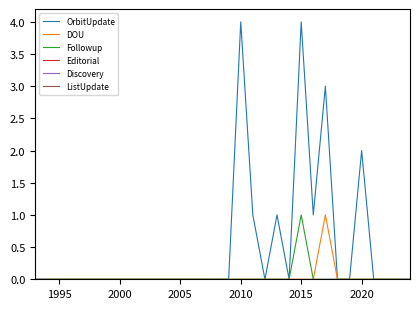

How many lines are shown in the chart?

6